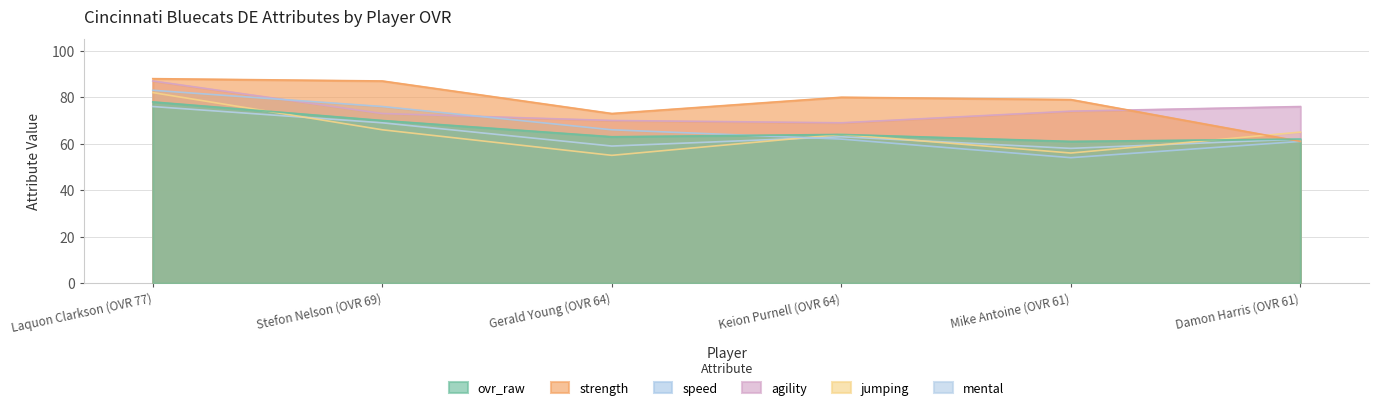

Which has a higher value, Damon Harris (OVR 61) or Laquon Clarkson (OVR 77)?

Laquon Clarkson (OVR 77)